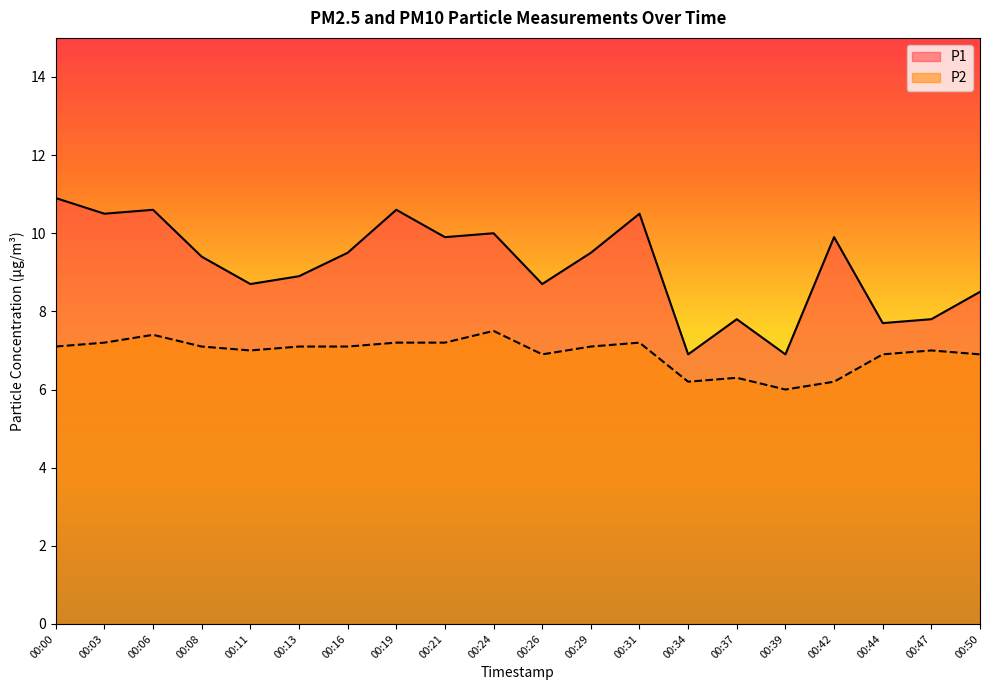

True or false: P2 and P1 intersect in this chart.

False